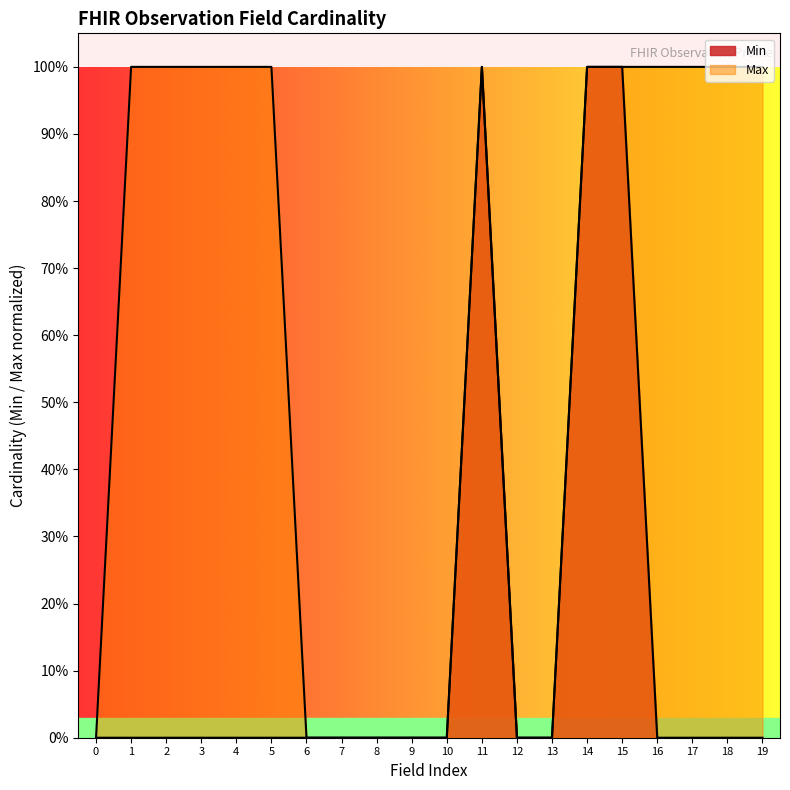

The Max series shows 2 at 1. True or false?

False